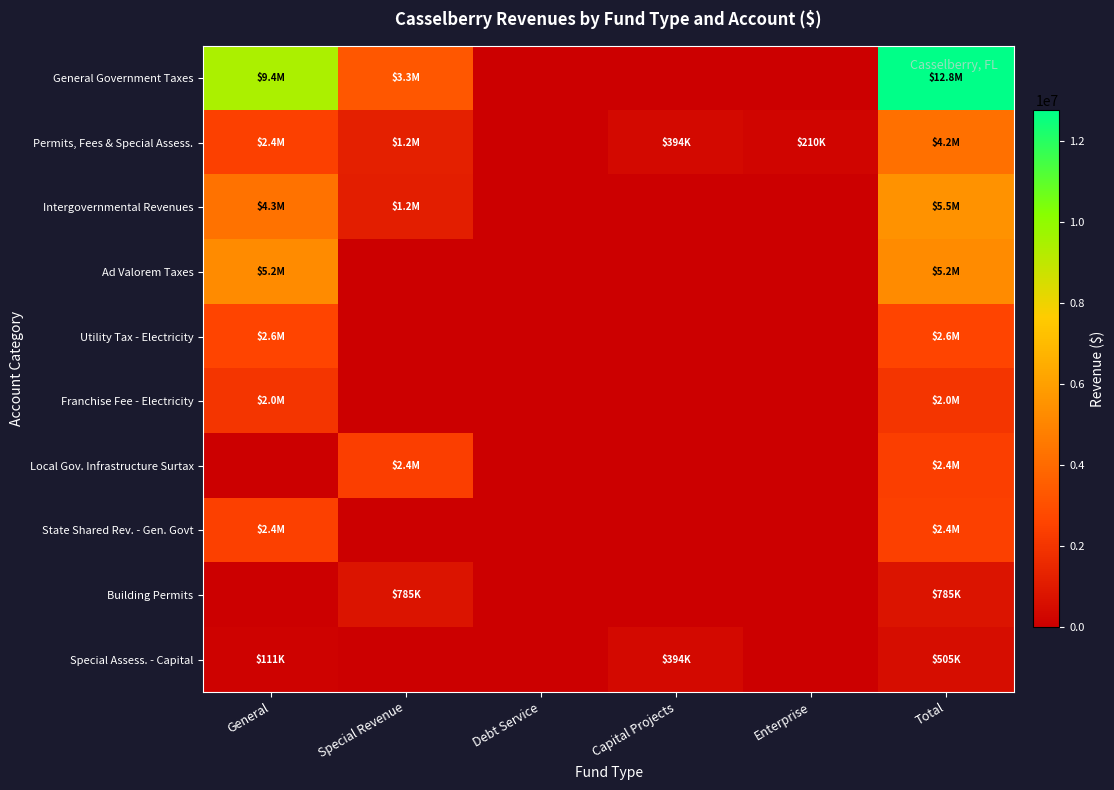

Reading left to right, what are all the values shown in this chart?

General Government Taxes: General=9422429	Special Revenue=3339564	Debt Service=0	Capital Projects=0	Enterprise=0	Total=12761993
Permits, Fees & Special Assess.: General=2401719	Special Revenue=1214319	Debt Service=0	Capital Projects=393955	Enterprise=209771	Total=4219764
Intergovernmental Revenues: General=4298422	Special Revenue=1192243	Debt Service=0	Capital Projects=0	Enterprise=0	Total=5490665
Ad Valorem Taxes: General=5249922	Special Revenue=0	Debt Service=0	Capital Projects=0	Enterprise=0	Total=5249922
Utility Tax - Electricity: General=2590638	Special Revenue=0	Debt Service=0	Capital Projects=0	Enterprise=0	Total=2590638
Franchise Fee - Electricity: General=2013450	Special Revenue=0	Debt Service=0	Capital Projects=0	Enterprise=0	Total=2013450
Local Gov. Infrastructure Surtax: General=0	Special Revenue=2362186	Debt Service=0	Capital Projects=0	Enterprise=0	Total=2362186
State Shared Rev. - Gen. Govt: General=2424916	Special Revenue=0	Debt Service=0	Capital Projects=0	Enterprise=0	Total=2424916
Building Permits: General=0	Special Revenue=785193	Debt Service=0	Capital Projects=0	Enterprise=0	Total=785193
Special Assess. - Capital: General=110548	Special Revenue=0	Debt Service=0	Capital Projects=393955	Enterprise=0	Total=504503